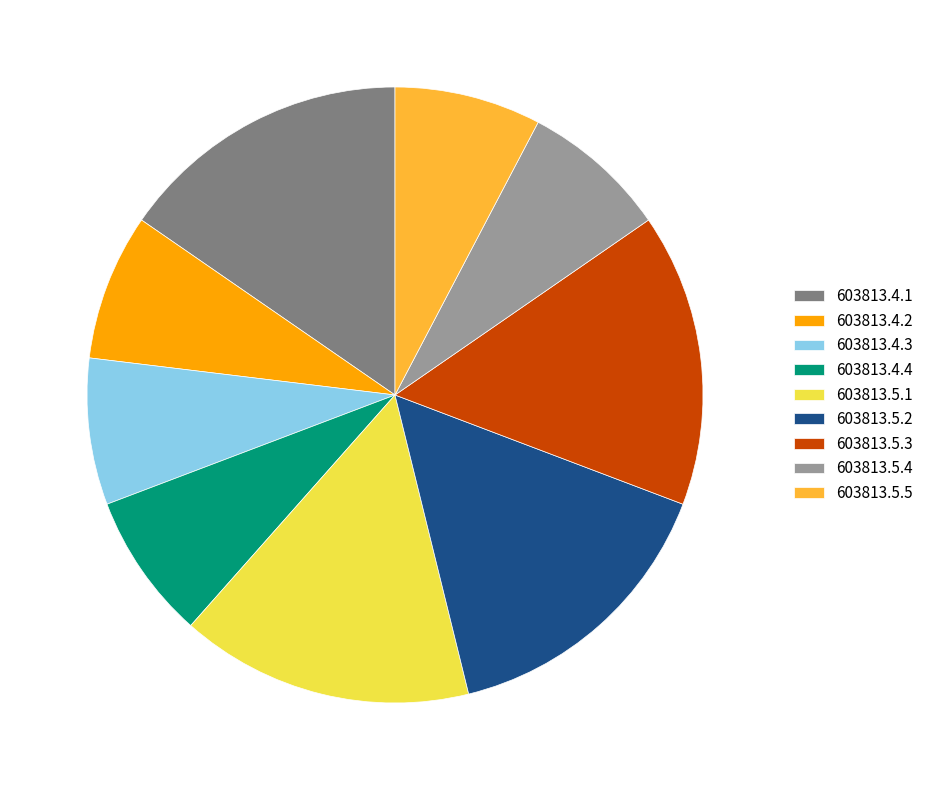

How many segments does this pie chart have?

9